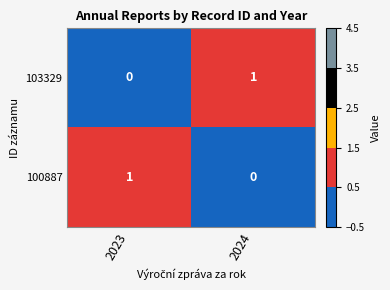

What is the greatest value displayed?

1